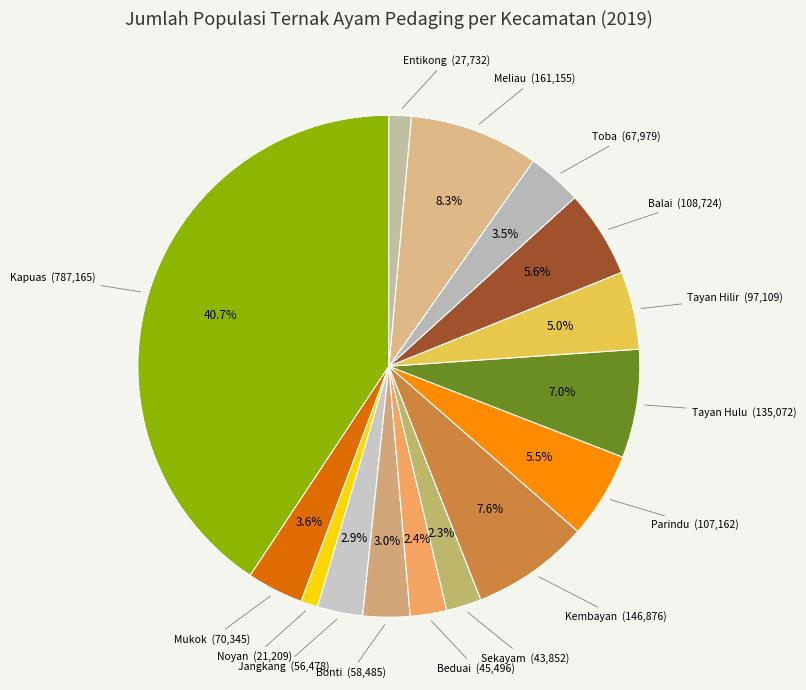

What is the ratio of the value at Kembayan to the value at Meliau?

0.9